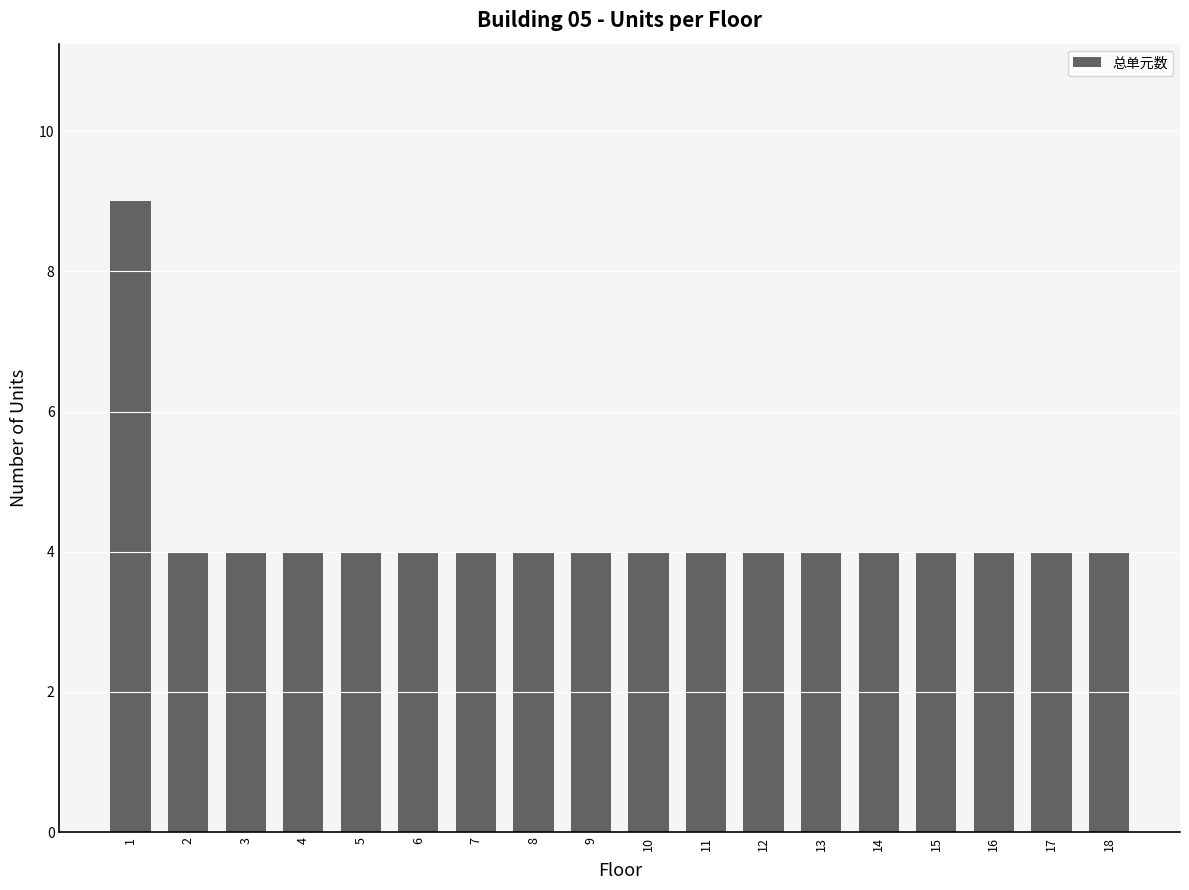

The value at 16 is 4. True or false?

True